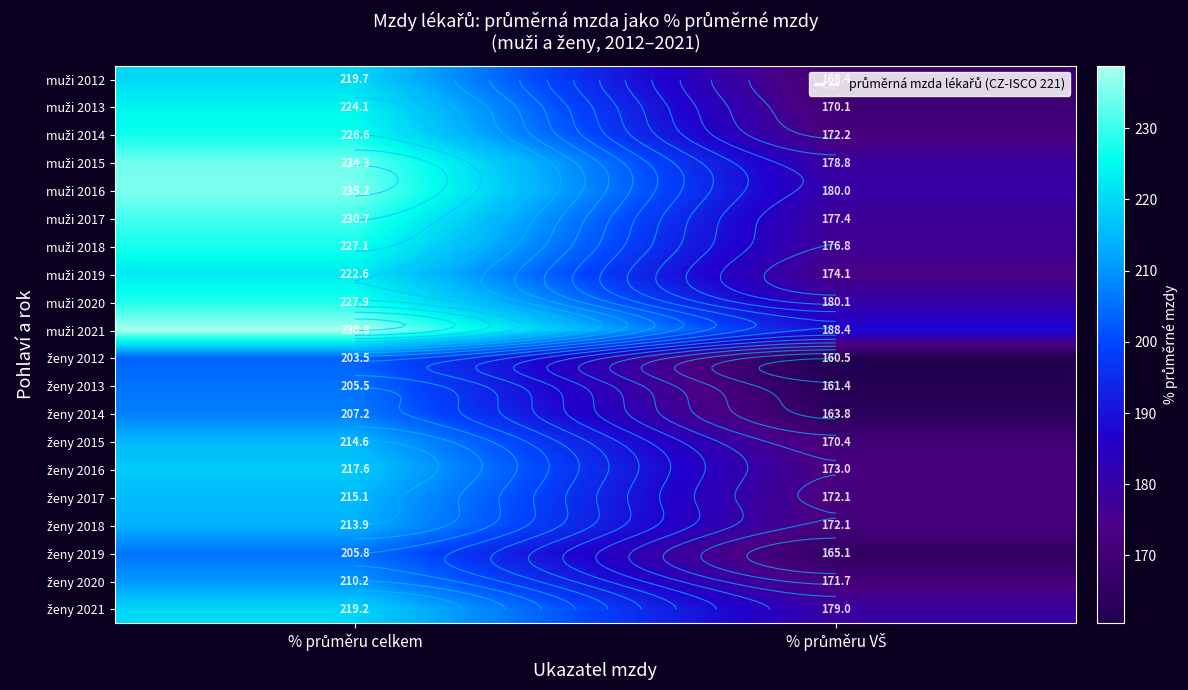

Is it true that muži 2019 equals 293.0 at % průměru celkem?

False